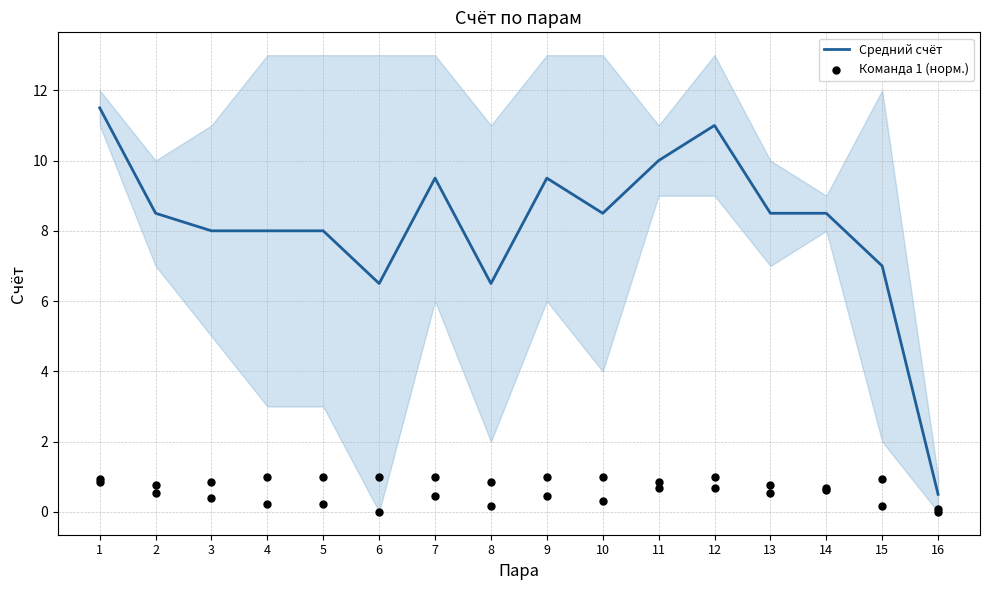

What are all the series names shown in the legend?

Средний счёт, Команда 1 (норм.)